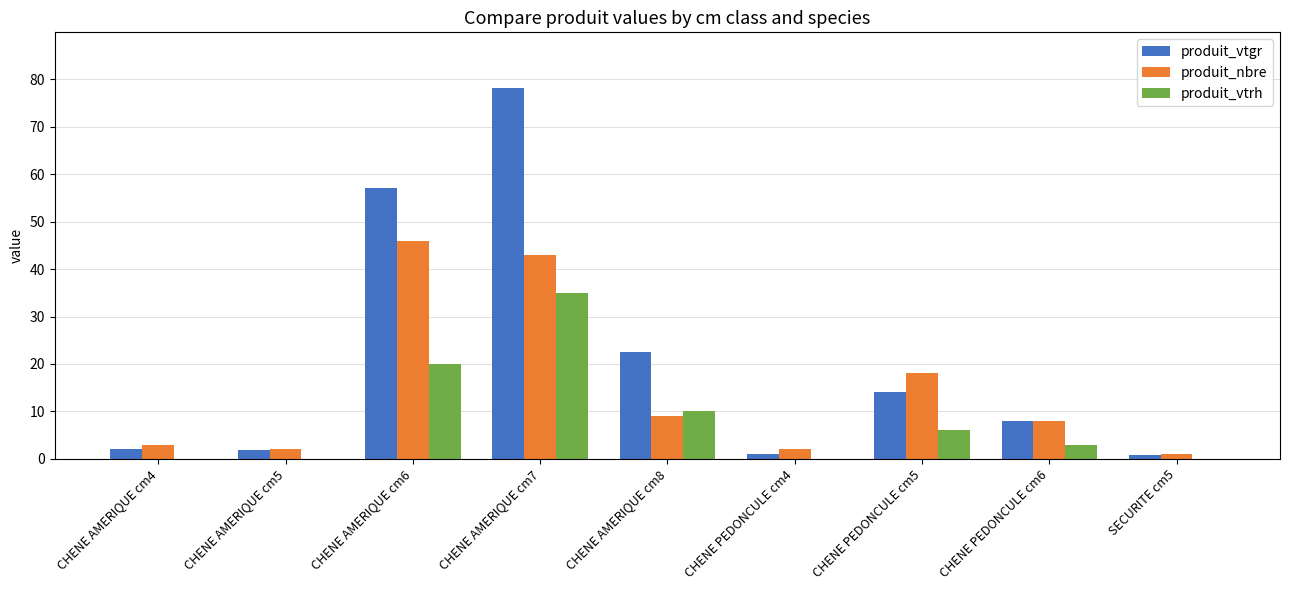

What is the sum of all produit_vtgr values?

185.7